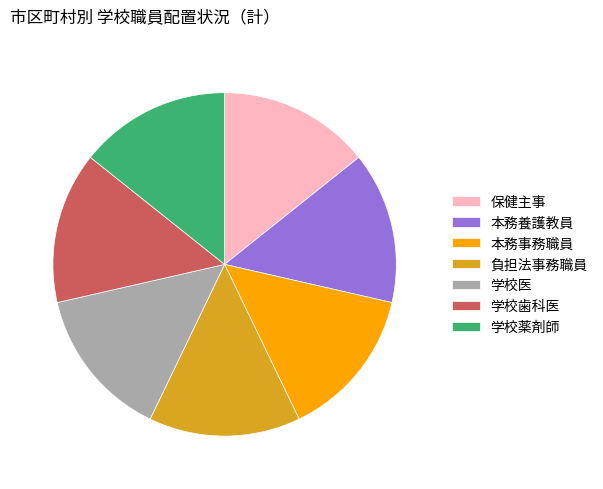

Do 保健主事 and 負担法事務職員 together represent more than half of the pie?

No